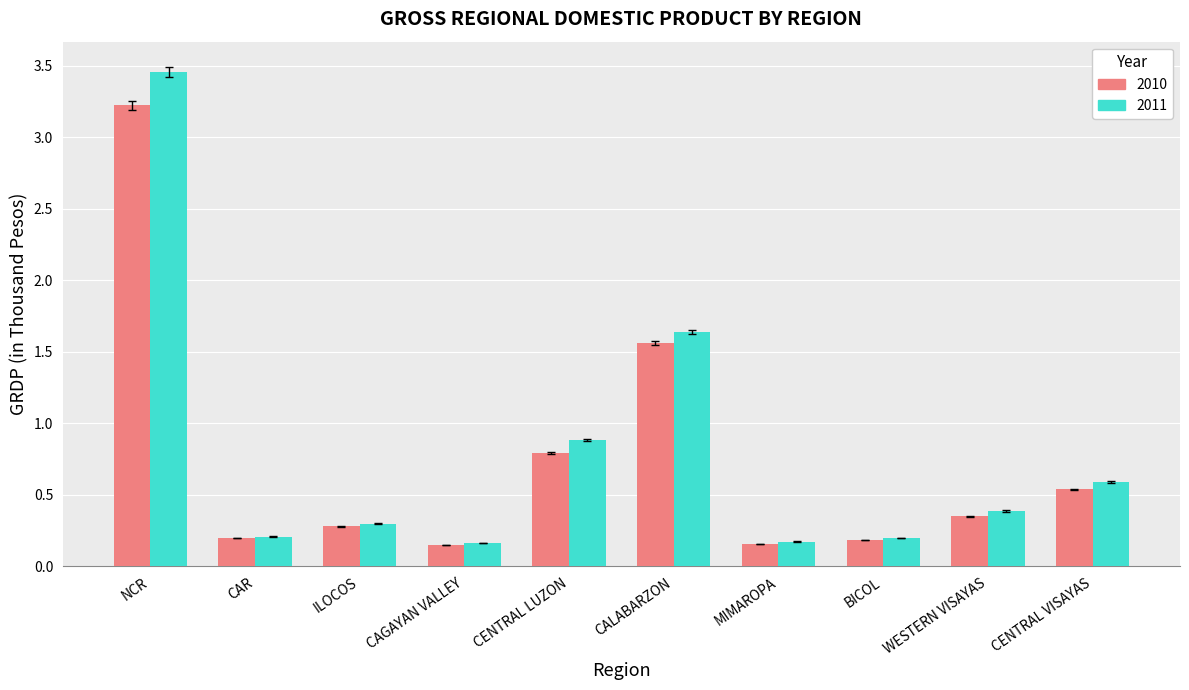

At which label does 2010 reach its peak?

NCR